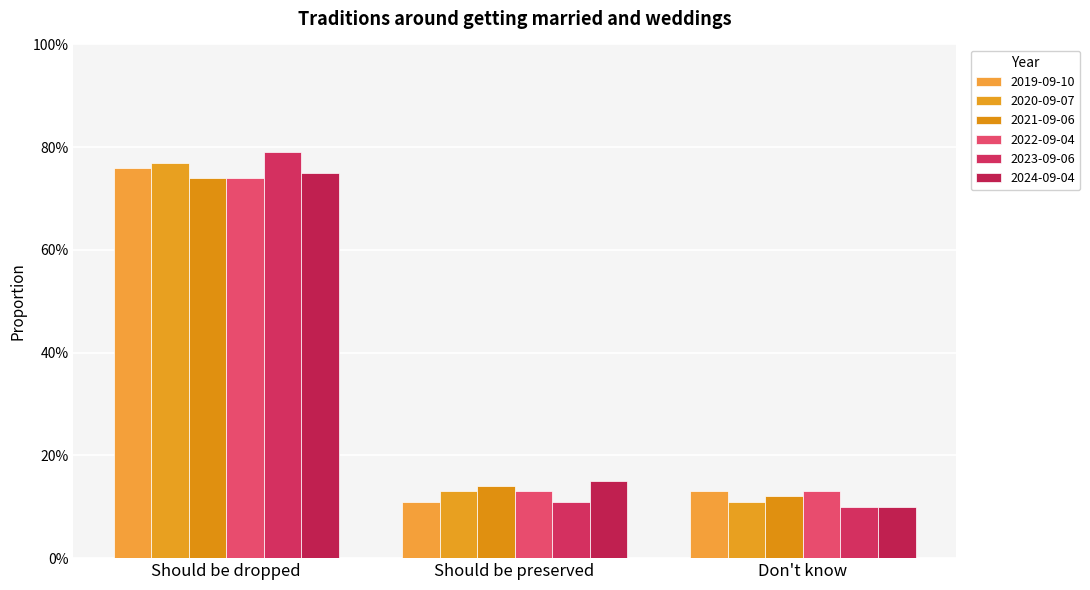

Are the bars grouped side by side (vs. stacked)?

Yes